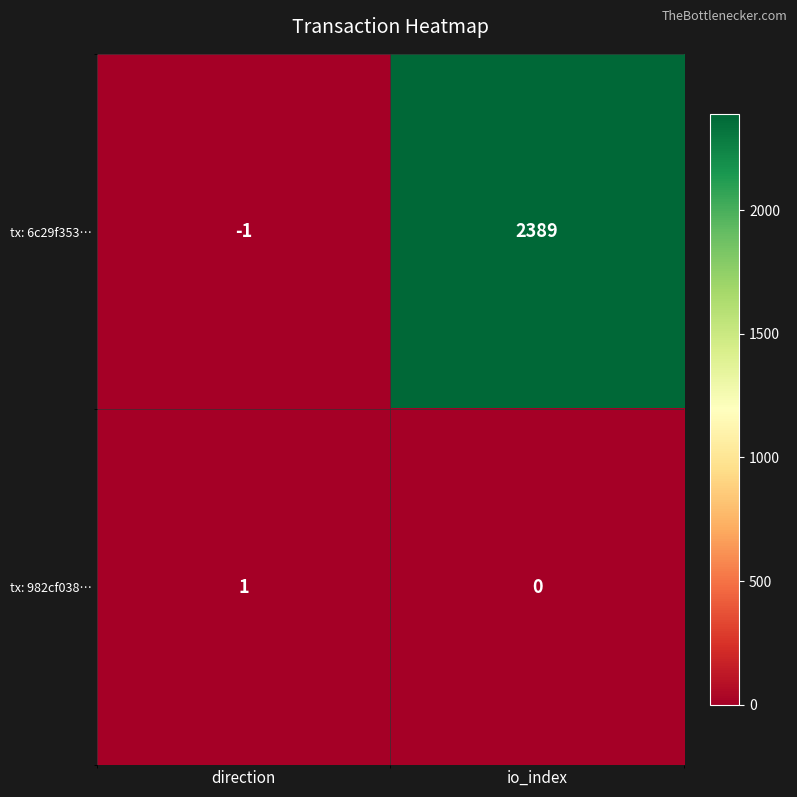

What is the average value of the tx: 6c29f353… series?

1194